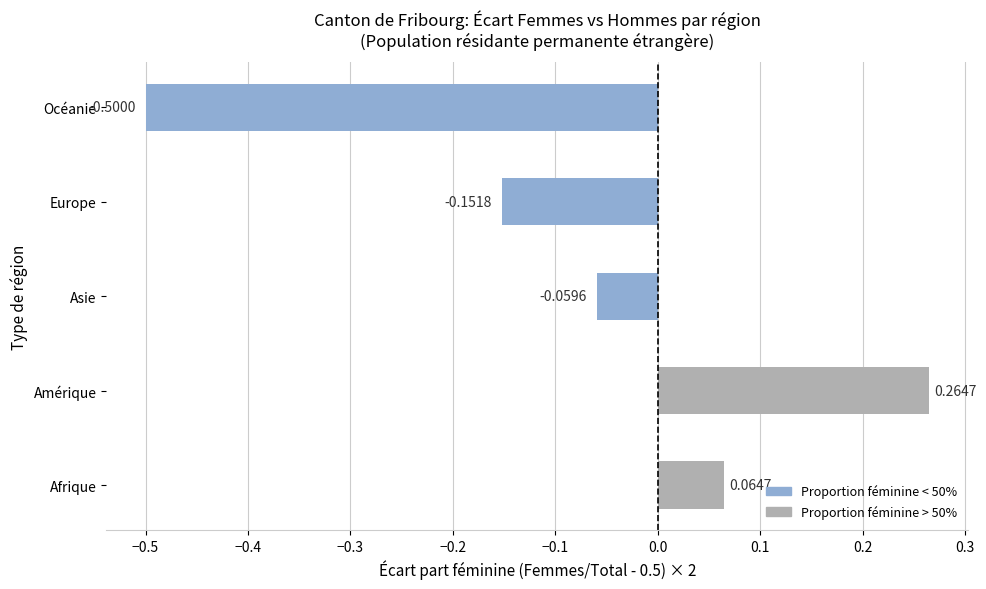

Where is the data nearest to the value 0?

Asie